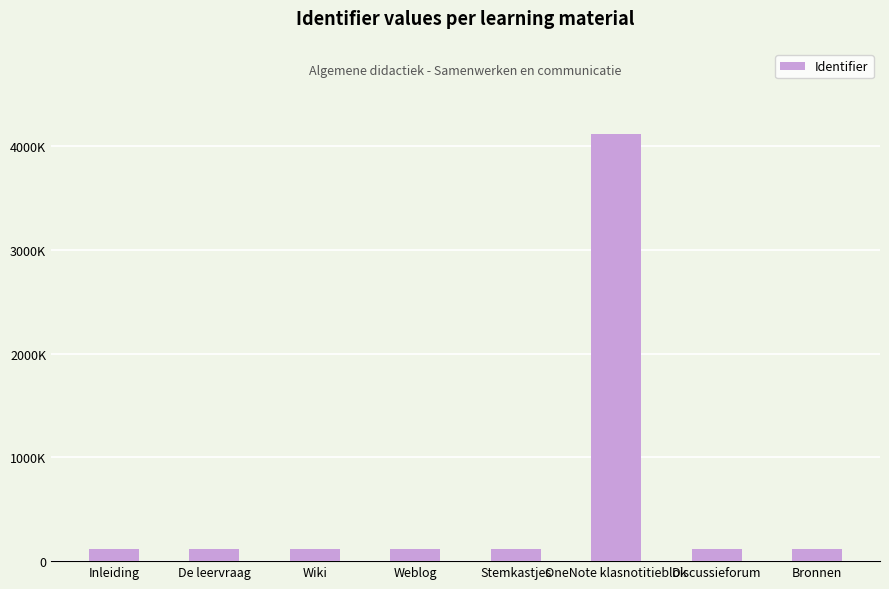

What is the label of the 7th bar from the left?

Discussieforum